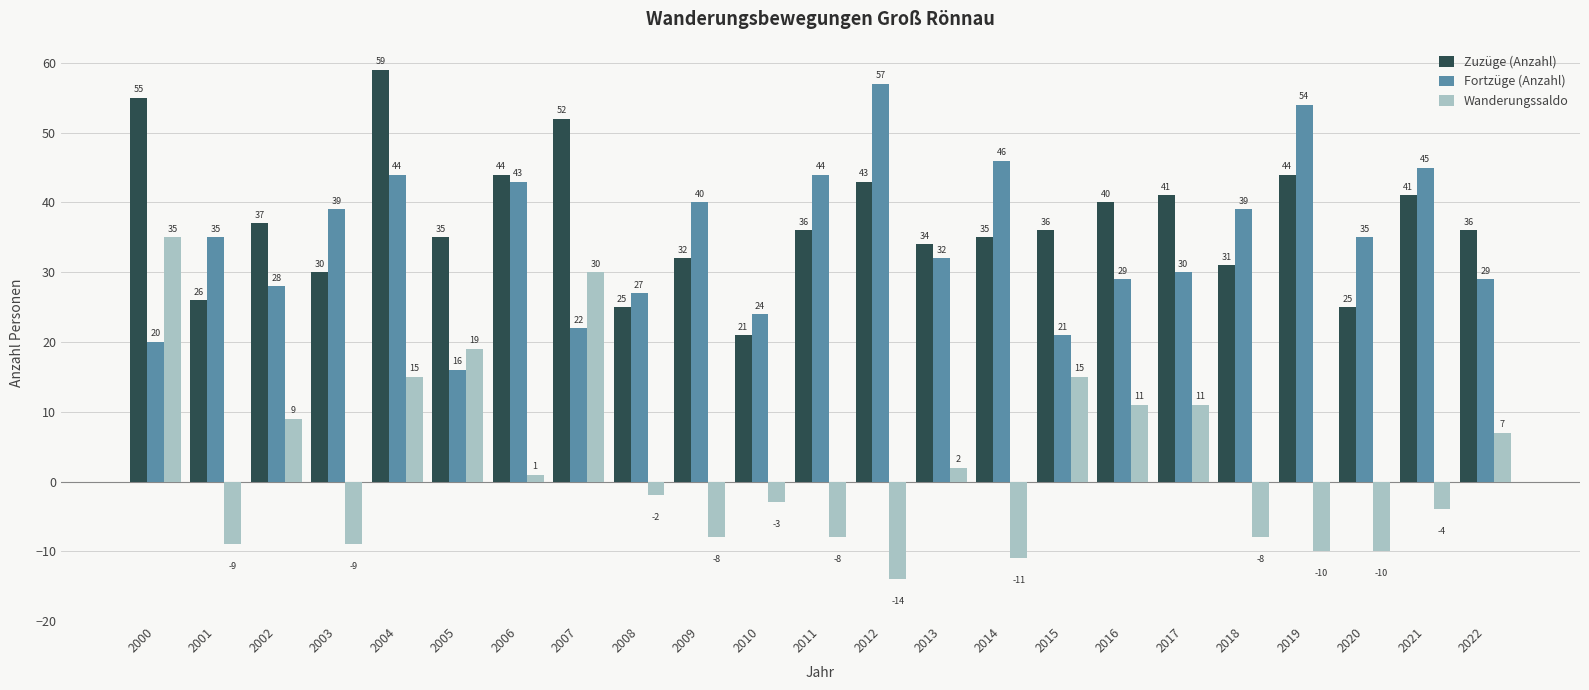

How many values in Wanderungssaldo are below zero?

12